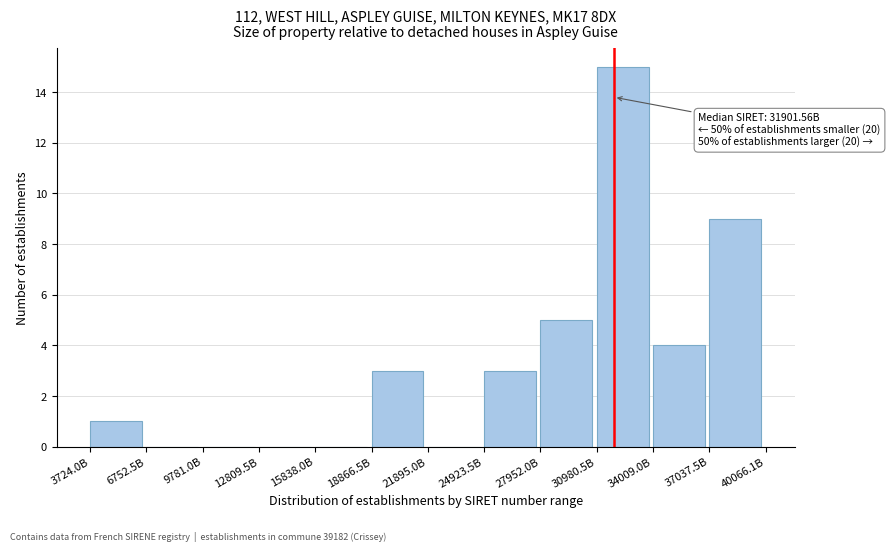

Reading left to right, transcribe all the data shown in this chart.

3724.0B=1	6752.5B=0	9781.0B=0	12809.5B=0	15838.0B=0	18866.5B=3	21895.0B=0	24923.5B=3	27952.0B=5	30980.5B=15	34009.0B=4	37037.5B=9